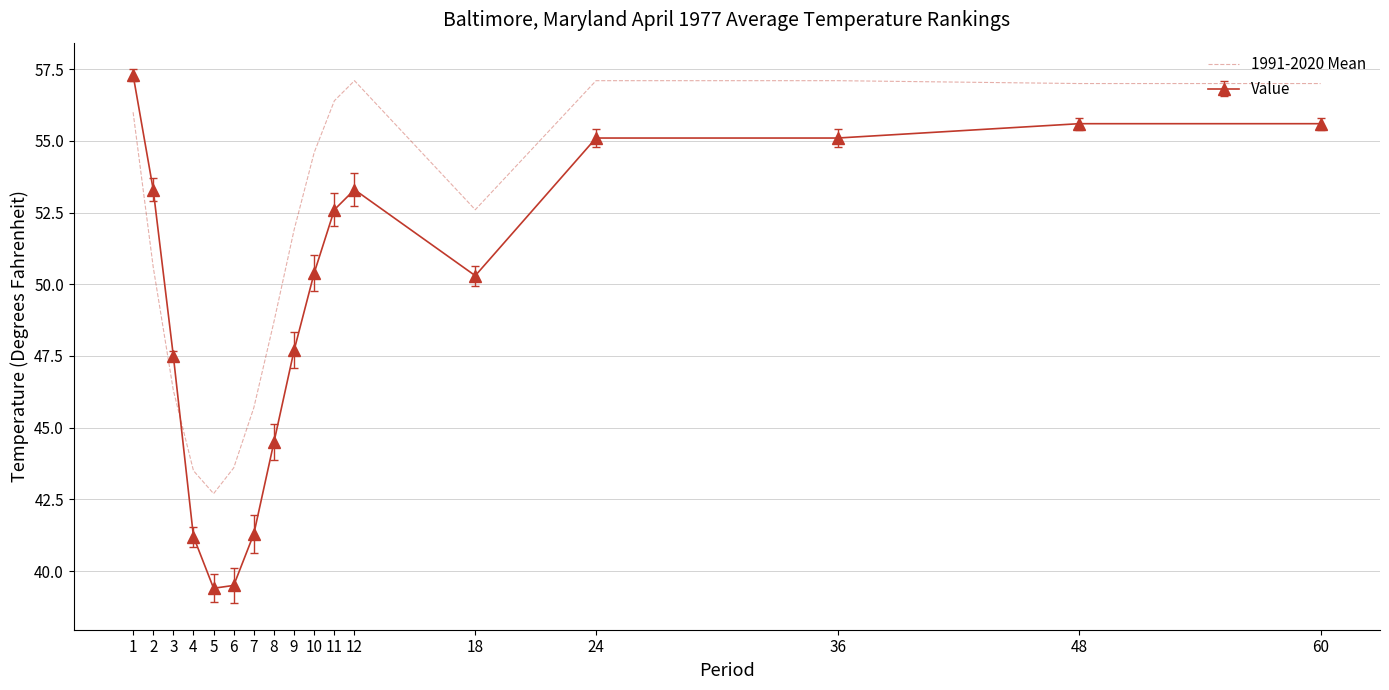

Rank the series at 48 from highest to lowest value.

1991-2020 Mean, Value